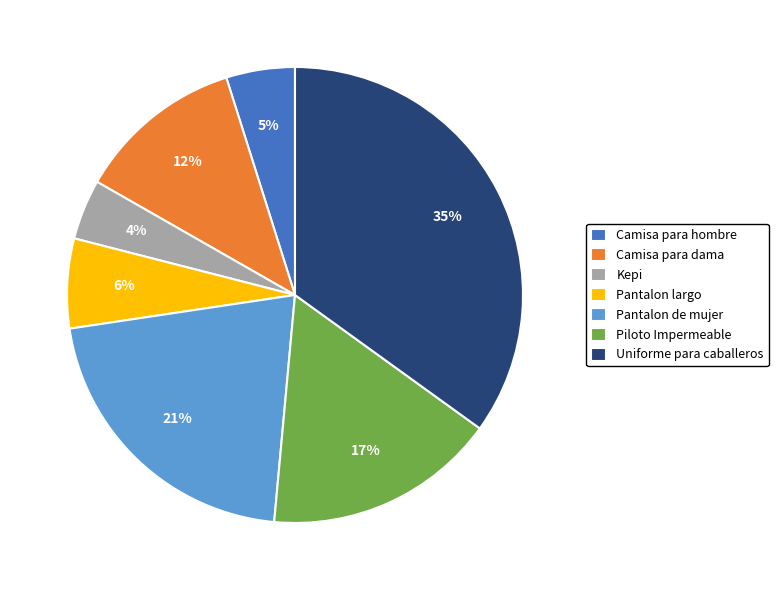

To the nearest percent, what is the difference between the largest and smallest slice percentages?

31%